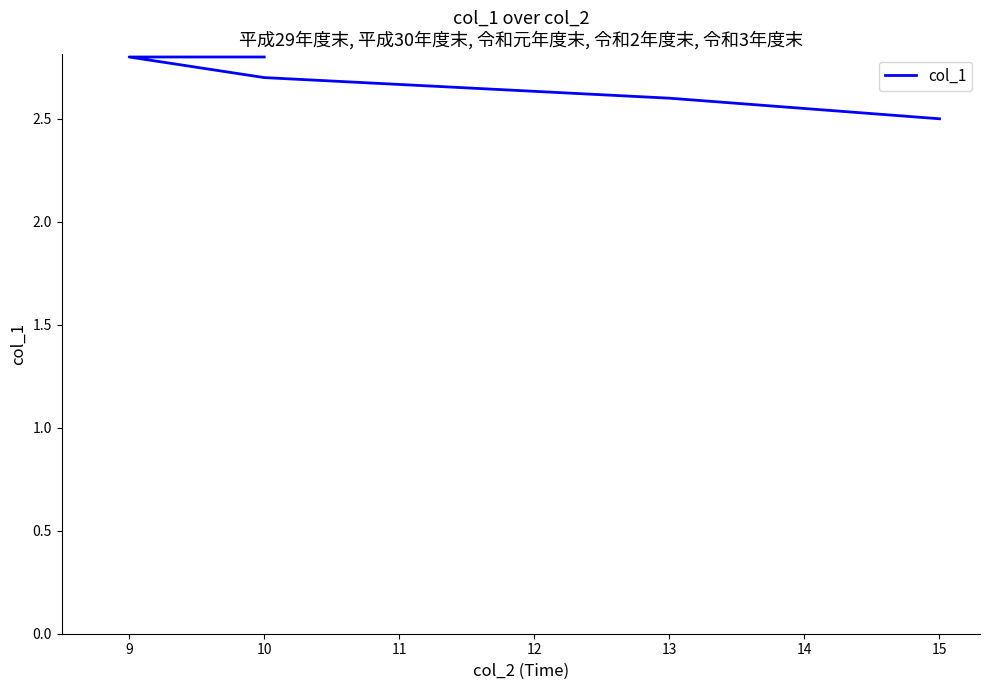

What is the average value?

2.7